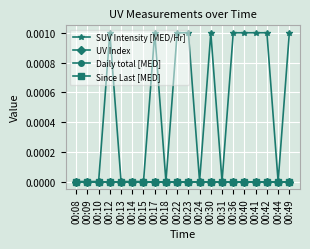

Is this an area chart (filled region under the line)?

No